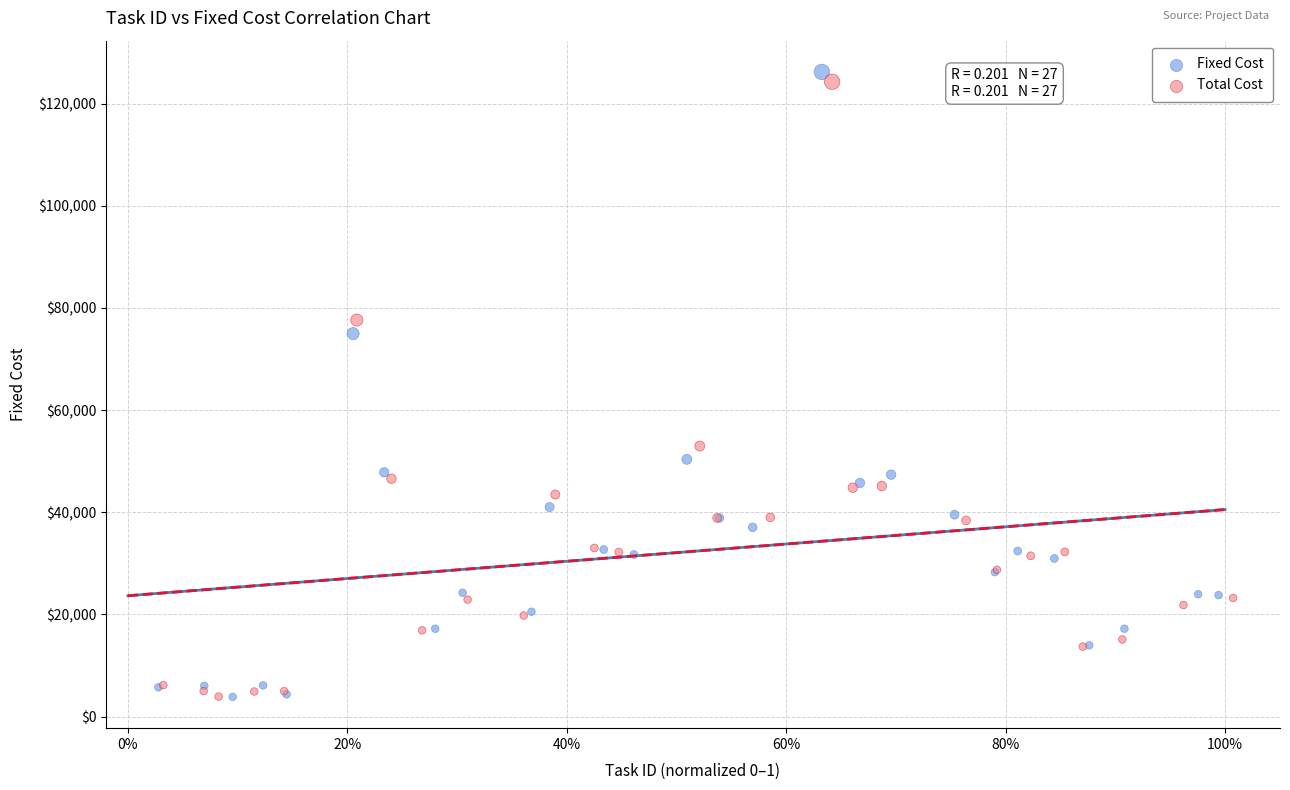

What are all the series names shown in the legend?

Fixed Cost, Total Cost